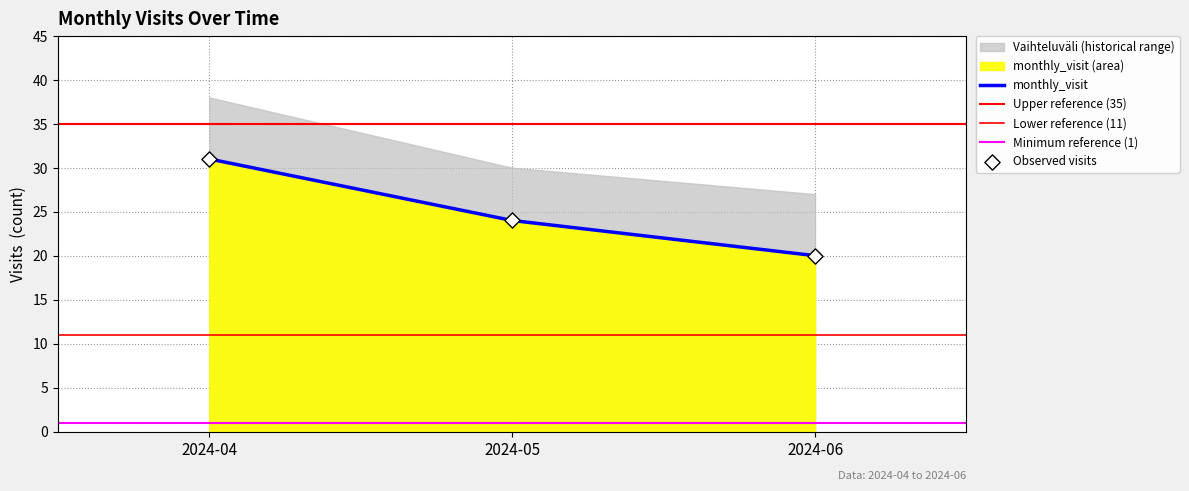

What is the change in value from 2024-04 to 2024-06?

-11